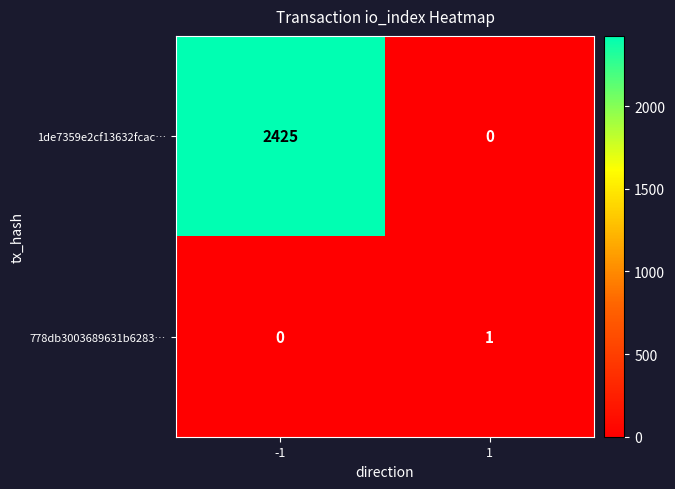

Which series has the largest total across all categories?

1de7359e2cf13632fcac…